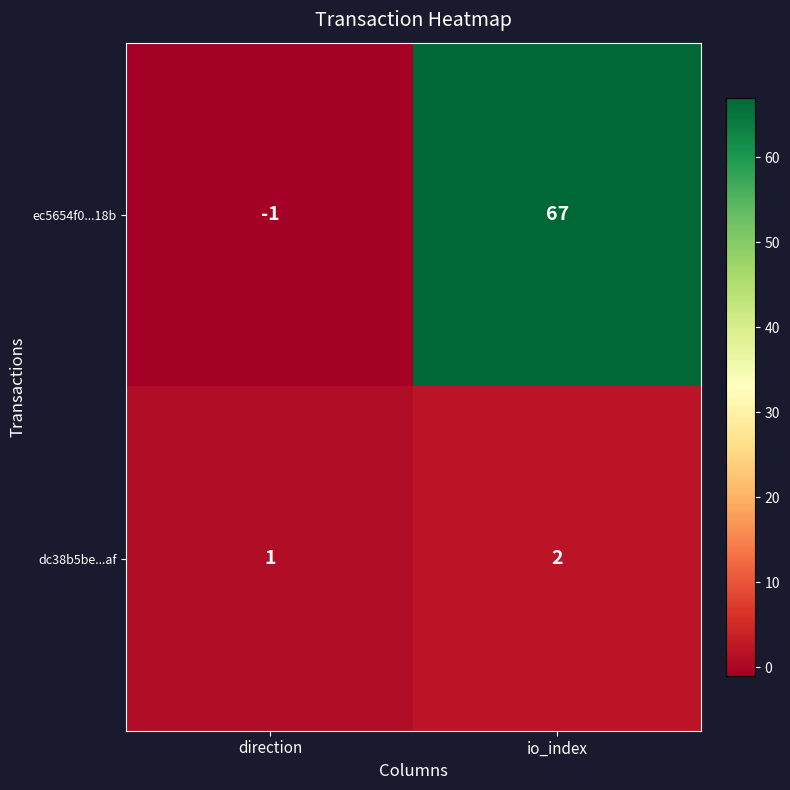

Rank the series at io_index from lowest to highest value.

dc38b5be...af, ec5654f0...18b